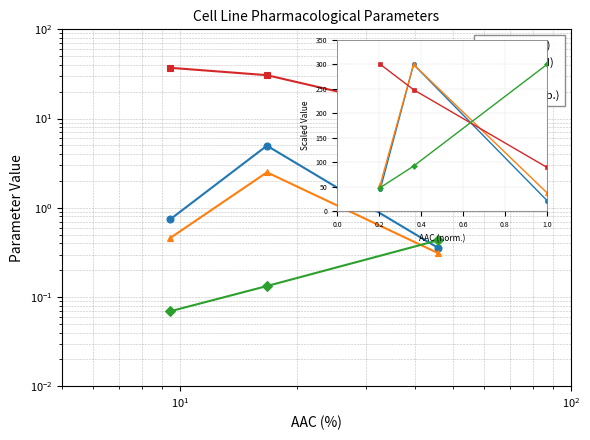

At how many categories does at least one series exceed 123?

3